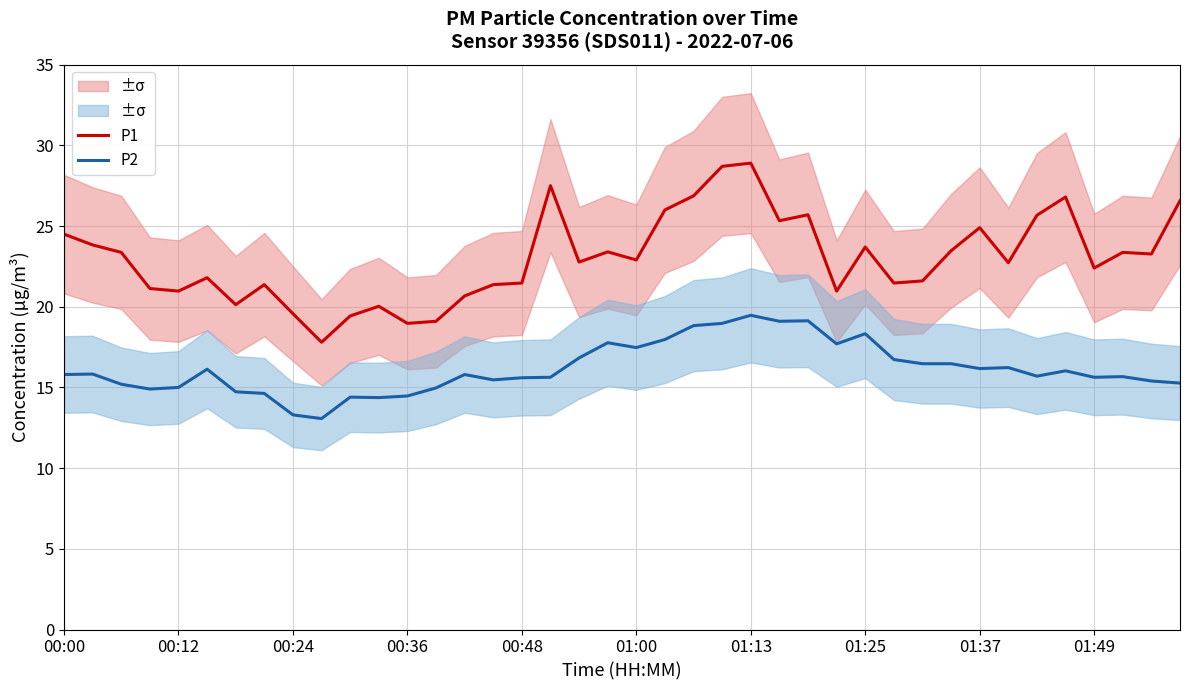

True or false: P2 has a value of 6.5 at 15.

False